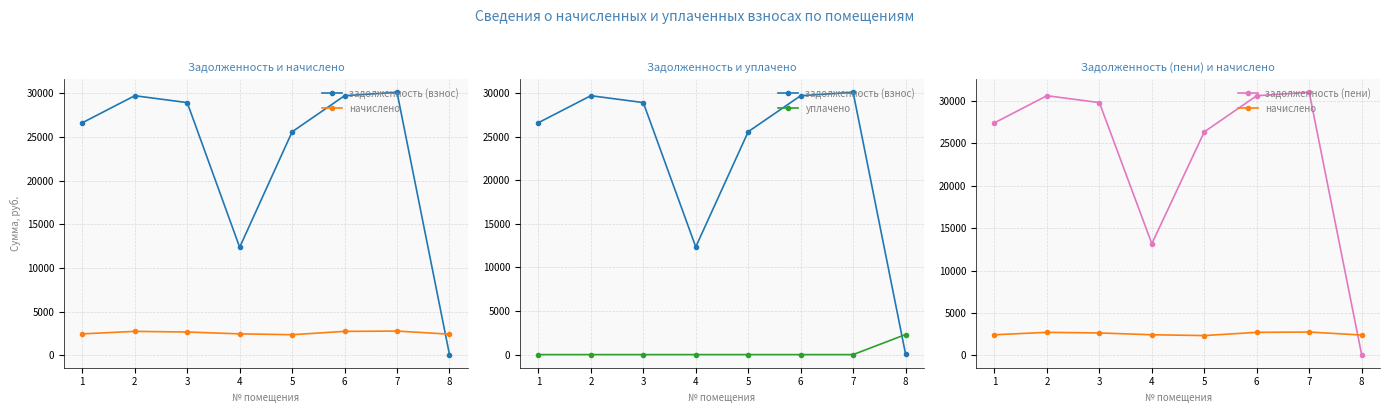

Rank the categories by уплачено value from highest to lowest.

8, 1, 2, 3, 4, 5, 6, 7